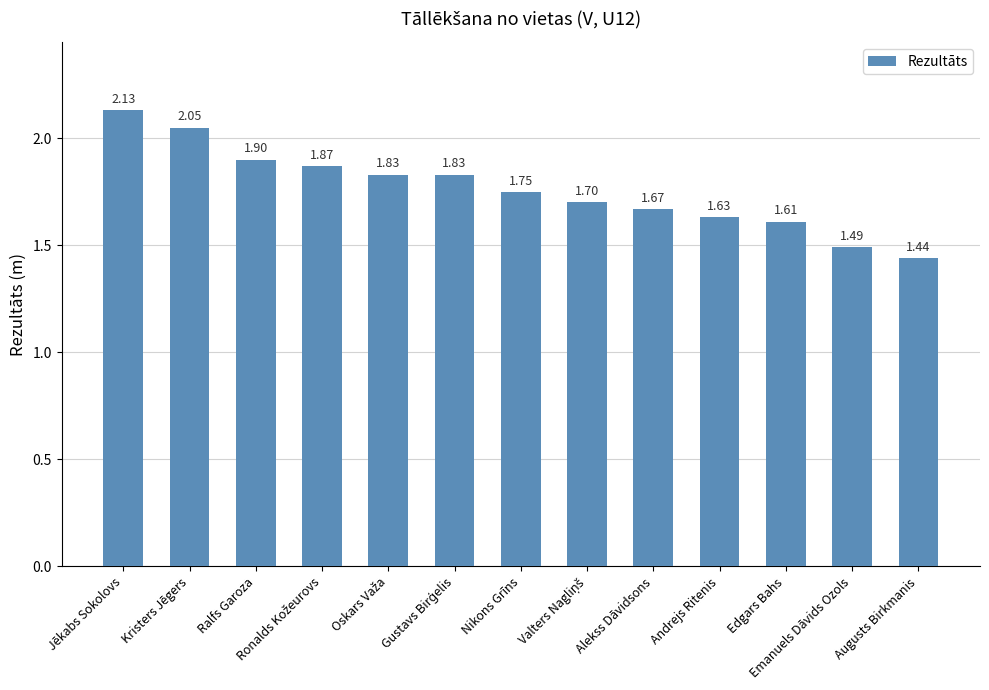

What is the difference between the maximum and minimum values?

0.7